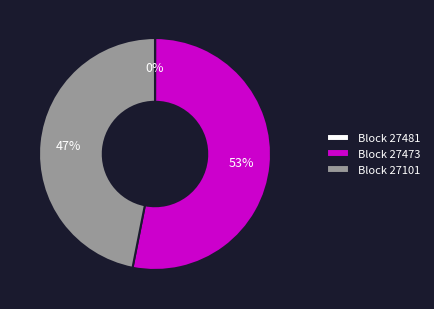

To the nearest percent, what is the combined percentage of Block 27101 and Block 27473?

100%